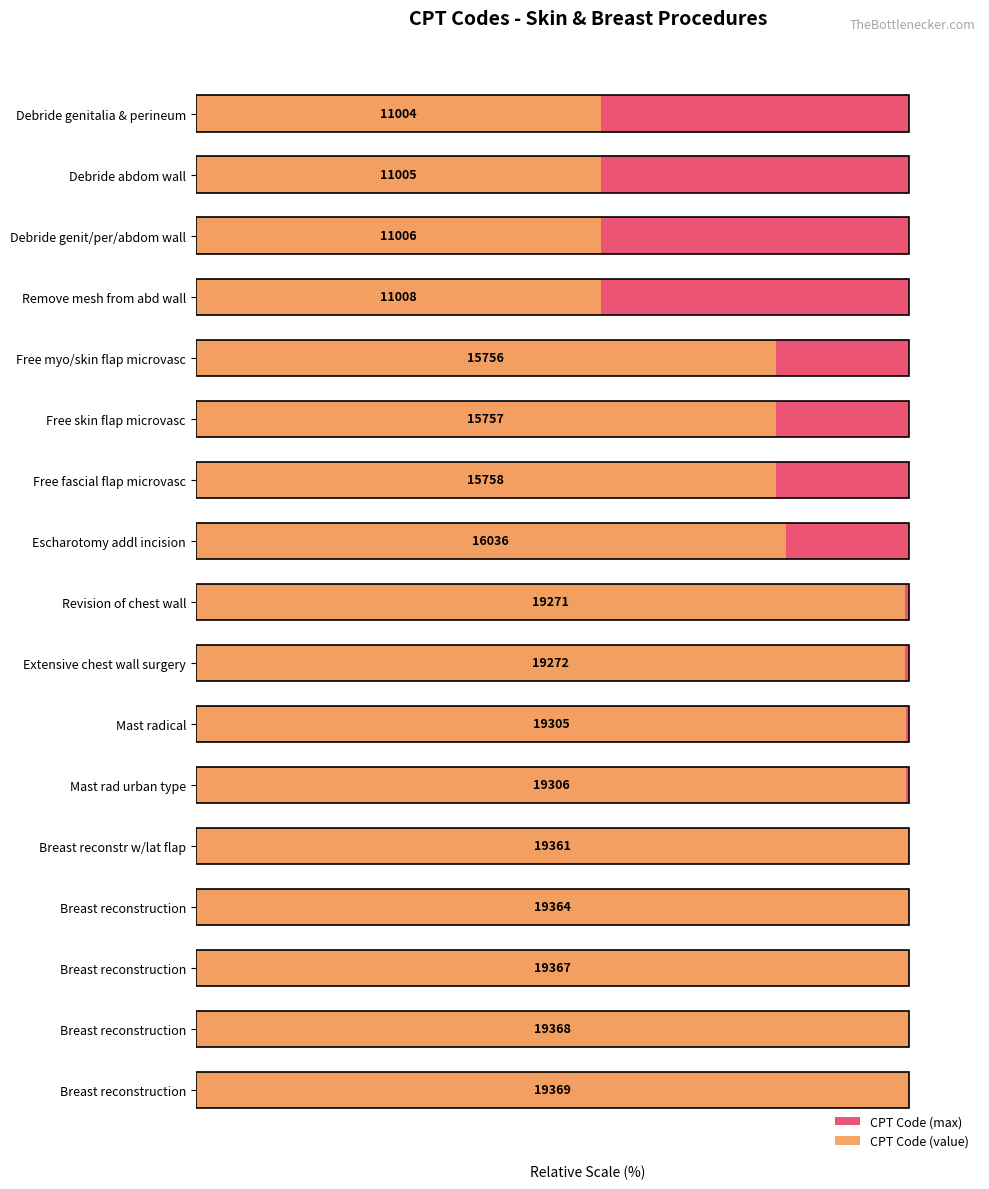

How many bars are there in total?

34